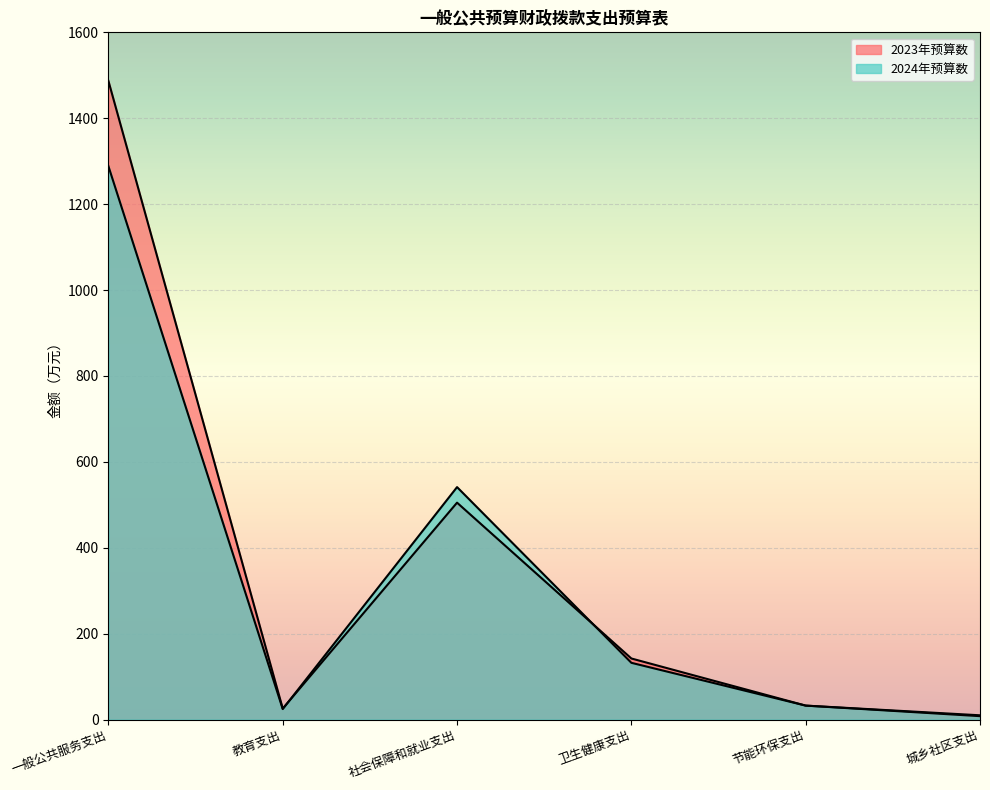

What is the sum of the 2023年预算数 values at 一般公共服务支出 and 城乡社区支出?

1494.9